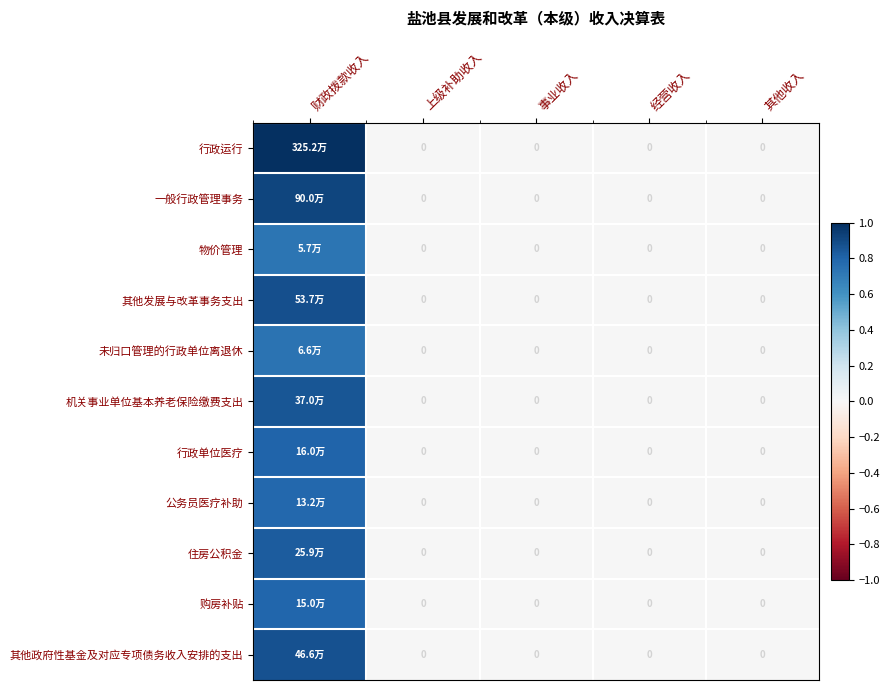

Is it true that 行政单位医疗 equals 0.3 at 其他收入?

False